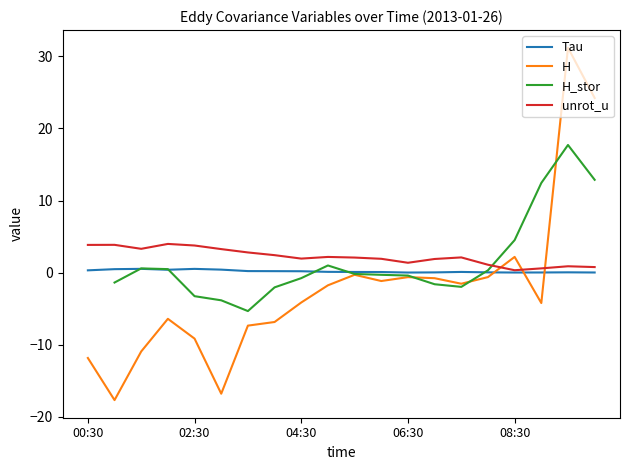

How many values in the unrot_u series are below 2?

9